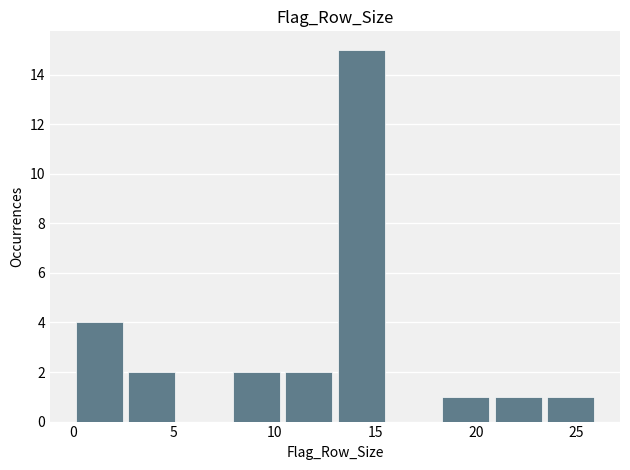

What is the height of the bar covering 2.6 to 5.2 on the x-axis? Neither the bar edges nor the heights are printed on the chart, so give them approximately, as read against the axes.

2